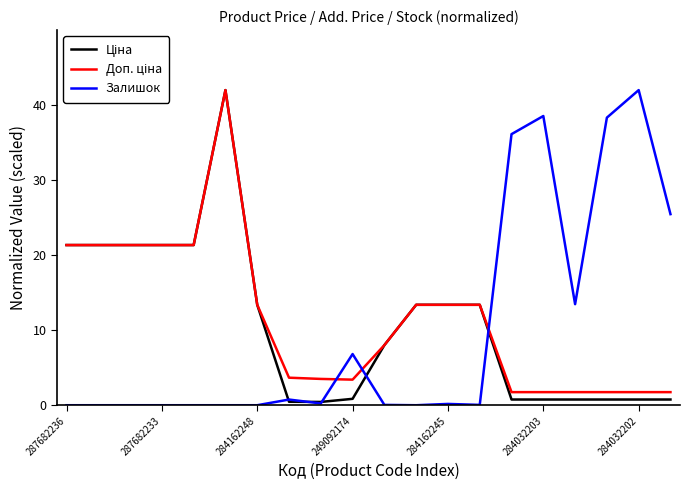

What is the maximum value shown in the chart?

42.0